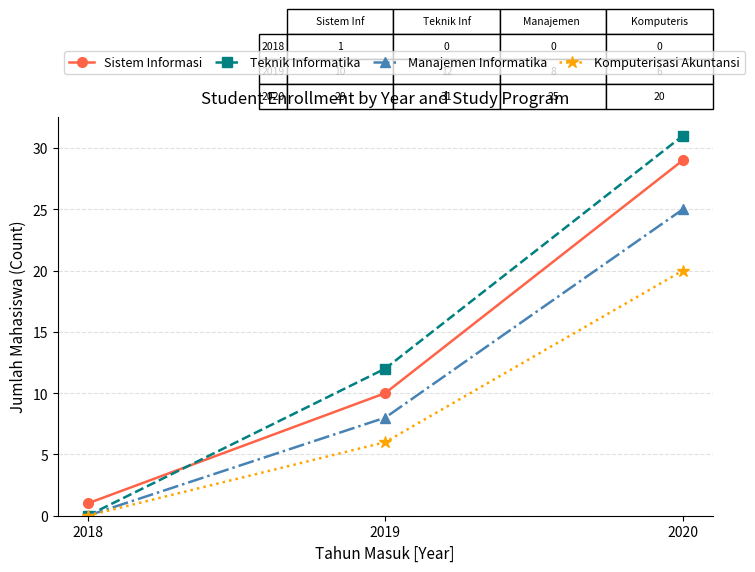

At which label does Teknik Informatika reach its minimum?

2018